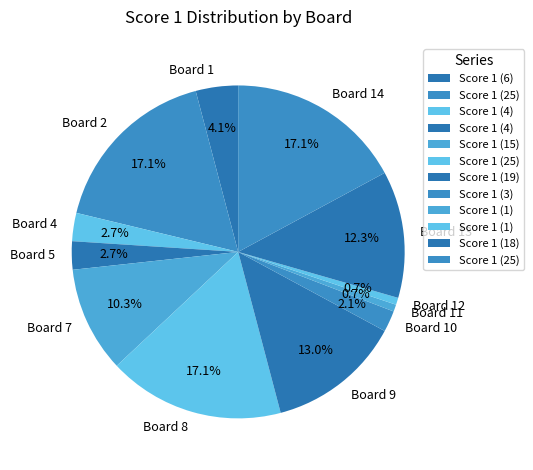

To the nearest percent, what portion does Board 10 represent?

2%